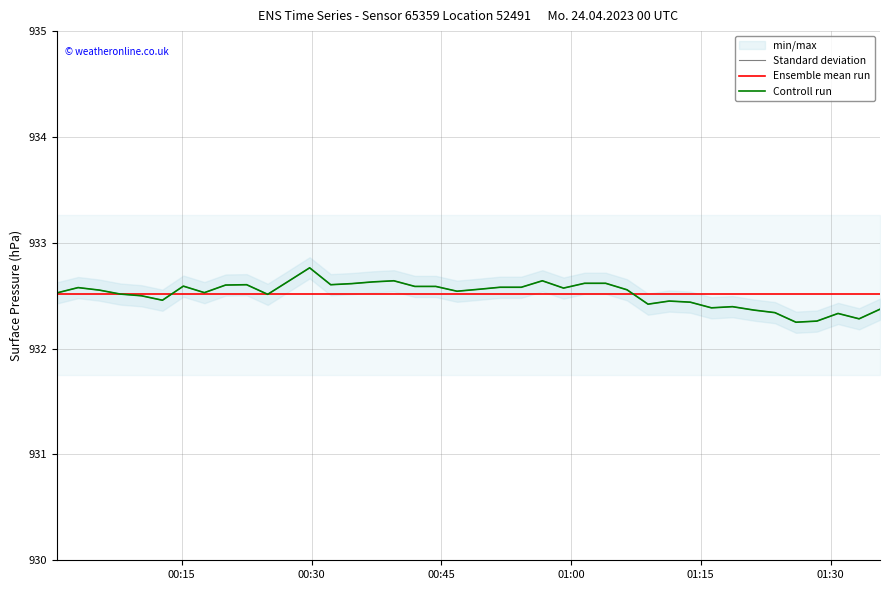

Does the chart have visible grid lines?

Yes